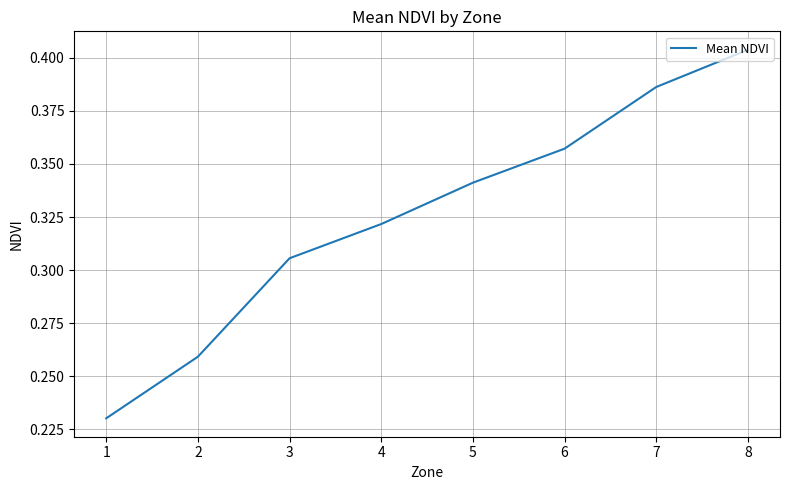

How many values are between 0 and 1?

8